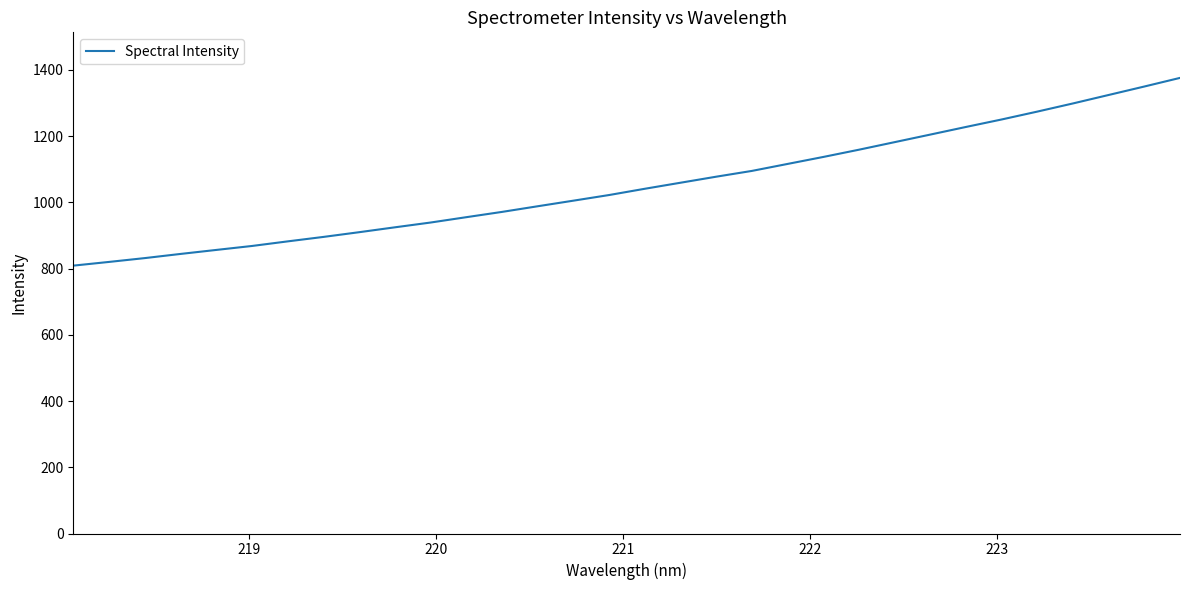

What is the average value?

1053.0